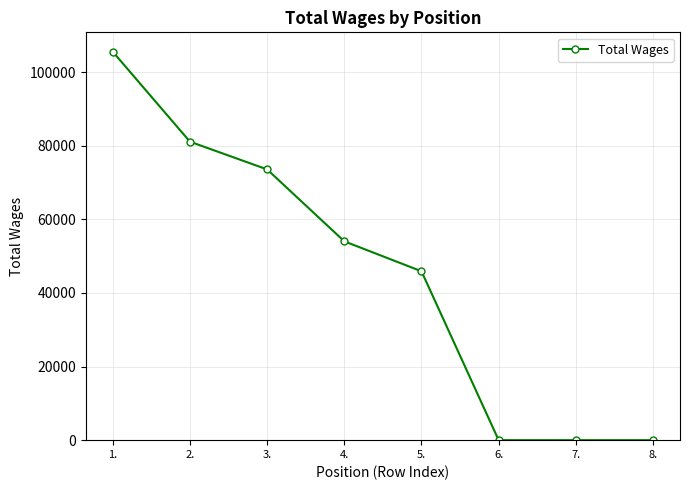

Does the chart have visible grid lines?

Yes